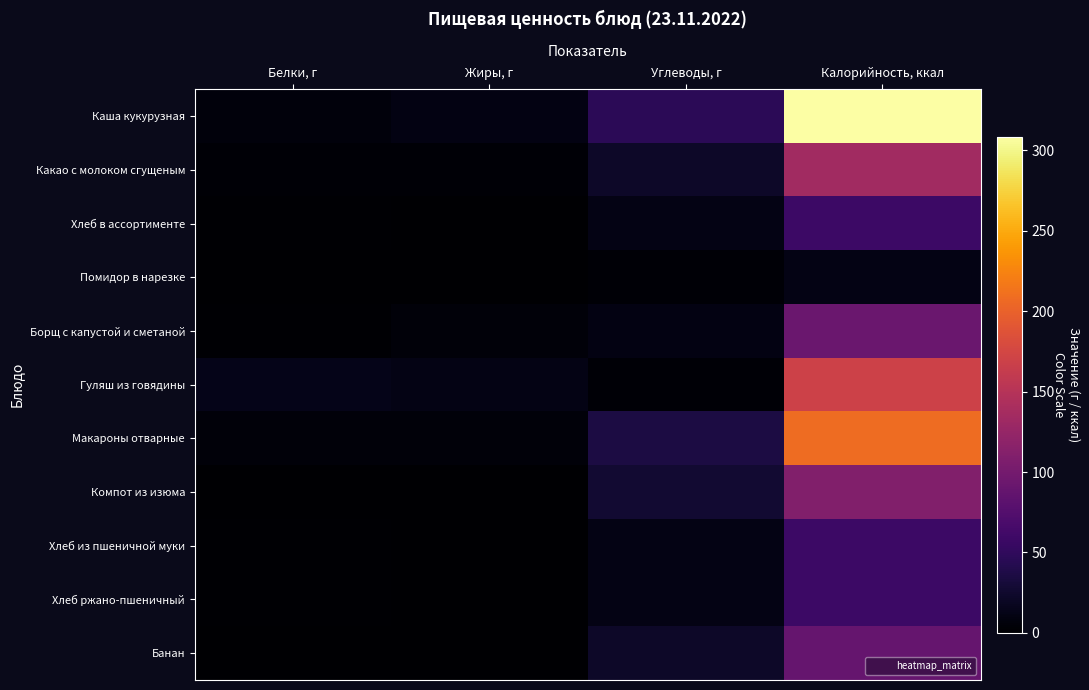

What is the spread (max minus min) of values at Калорийность, ккал?

297.1